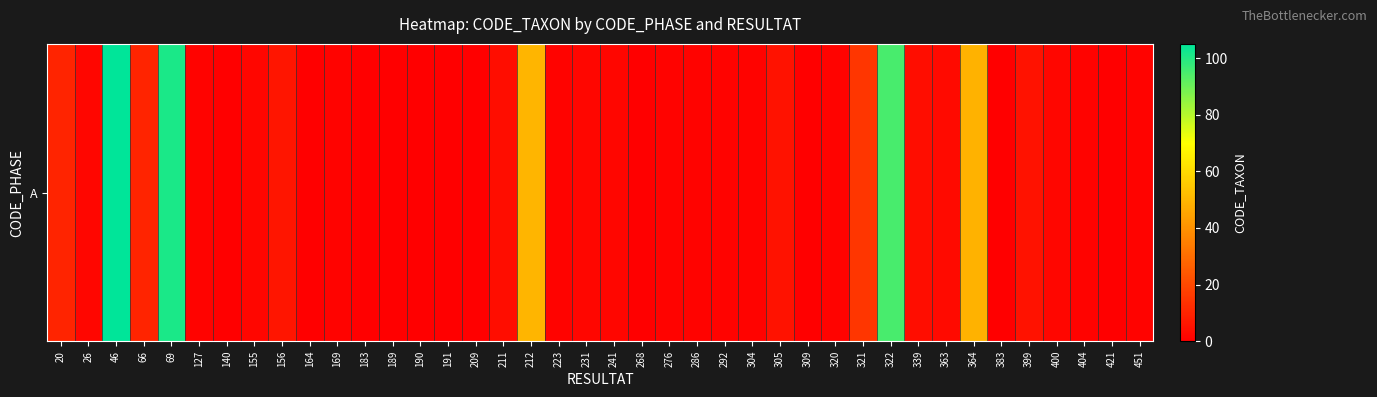

Reading left to right, transcribe all the data shown in this chart.

10	2	105	10	101	1	0	2	6	0	1	0	0	0	0	0	4	50	1	2	2	0	1	1	1	1	5	0	1	15	95	4	3	49	0	5	2	1	0	1